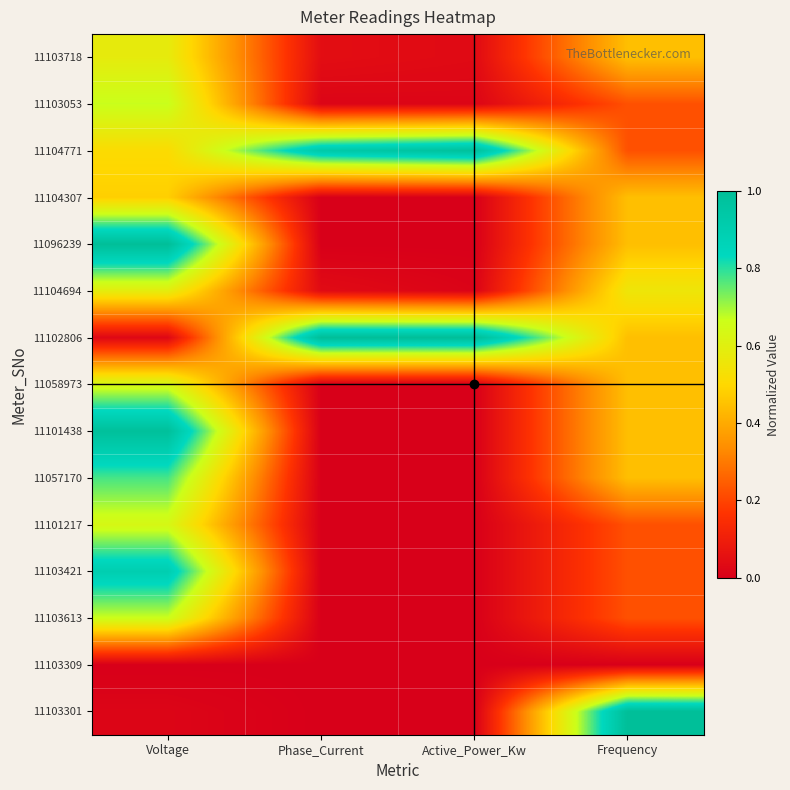

At which category is the sum across all series the highest?

Voltage